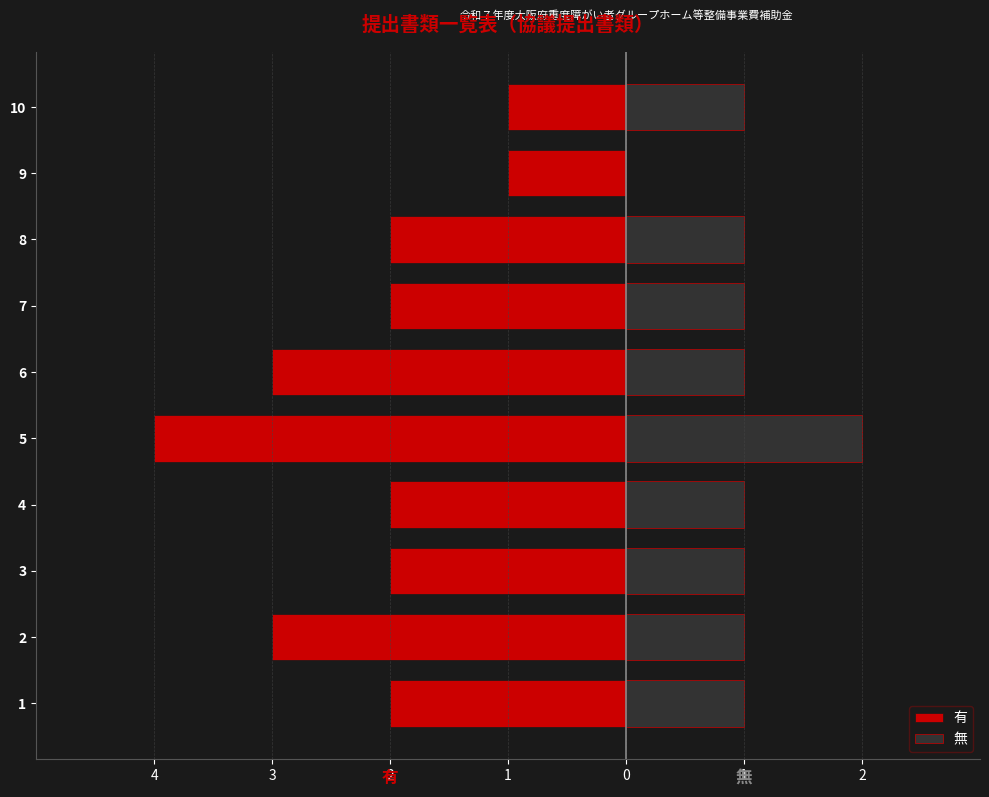

Are the bars grouped side by side (vs. stacked)?

Yes